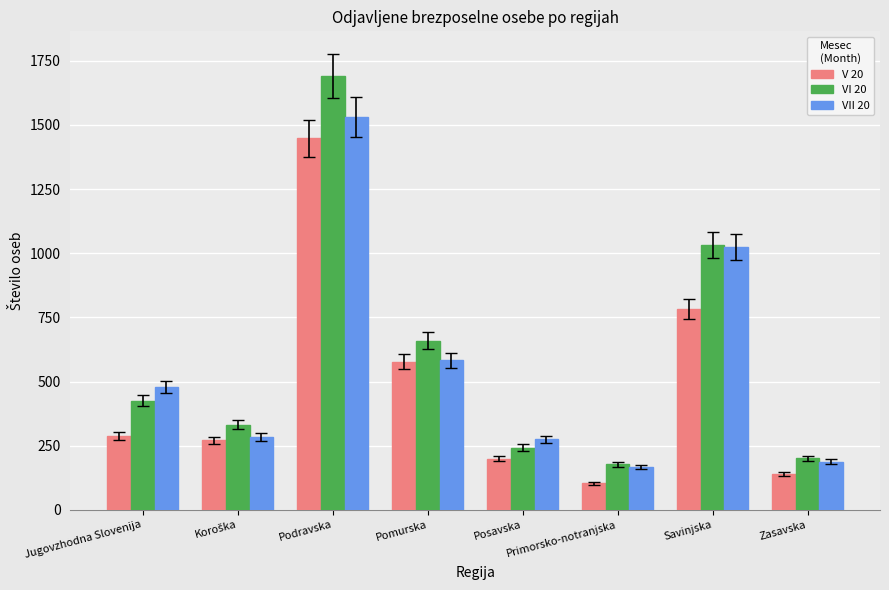

At how many categories does at least one series exceed 1674?

1